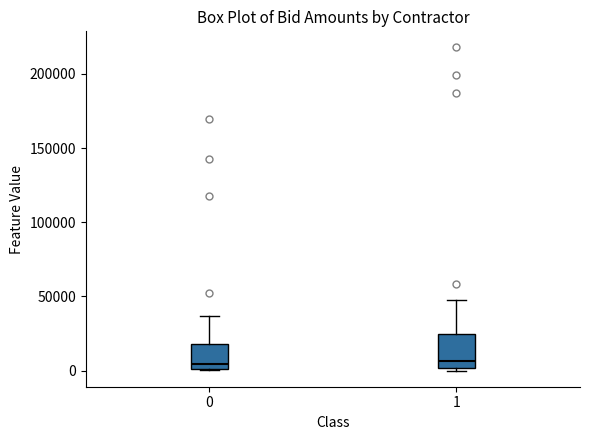

Reading left to right, read every box against the y-axis: the position of its median line, the range the box covers, and the ends of its whiskers. The values are not printed on the chart, so give them approximately, as read against the axis.

0: median 5000, box 0 to 20000, whiskers 0 to 35000
1: median 5000, box 0 to 25000, whiskers 0 (just below the box's lower edge) to 50000